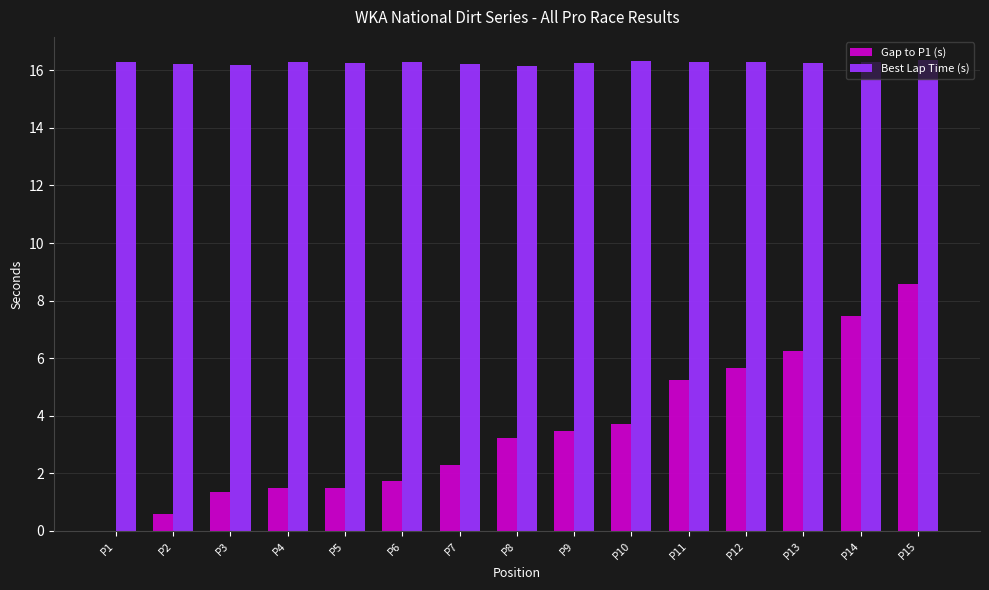

The value of Gap to P1 (s) at P6 is 1.7. True or false?

True